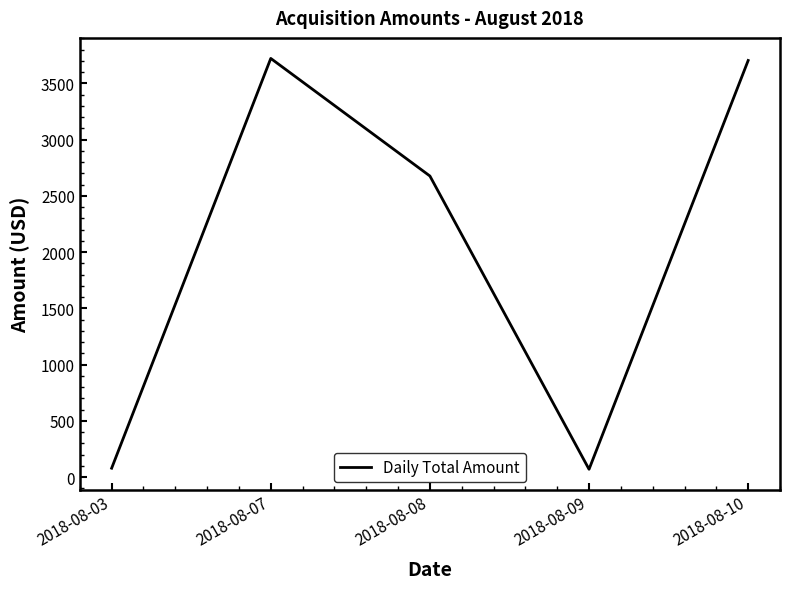

What is the change in value from 2018-08-08 to 2018-08-10?

+1027.3